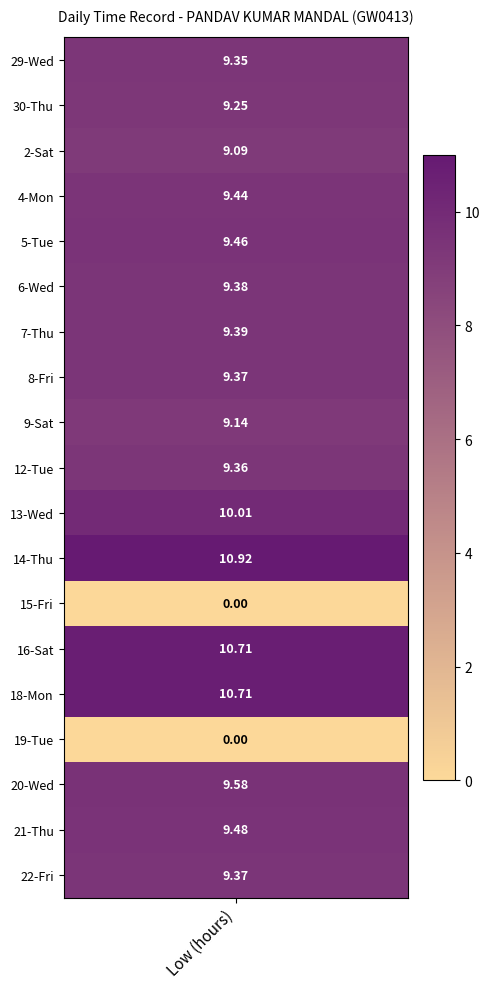

Where is 16-Sat nearest to the value 5?

1